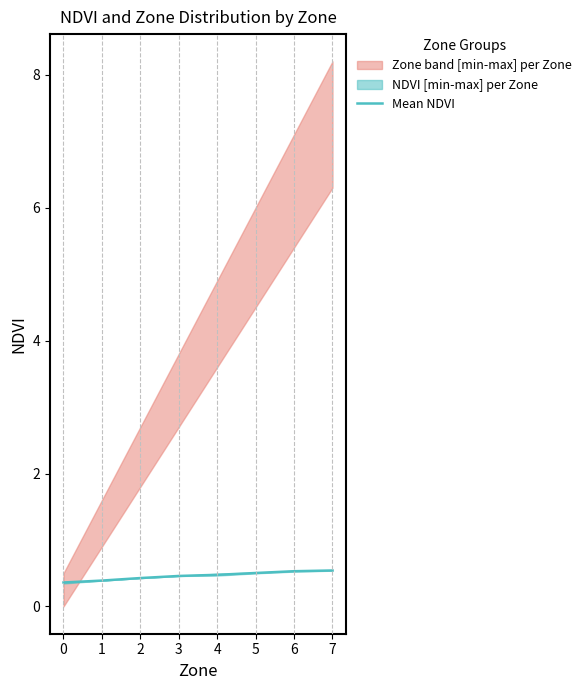

List the labels in order of value, smallest first.

0, 1, 2, 3, 4, 5, 6, 7